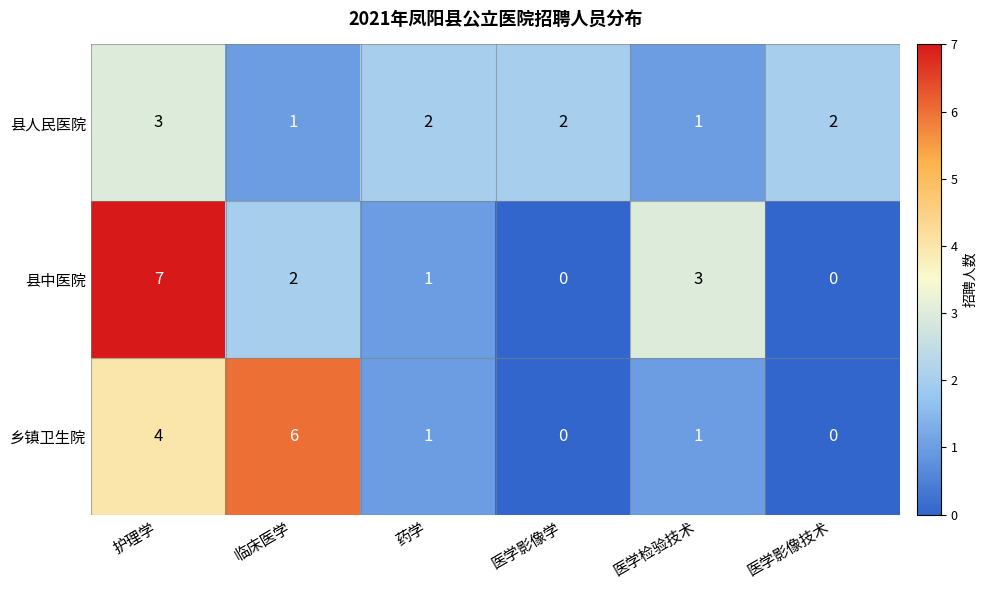

What is the maximum value shown in the chart?

7